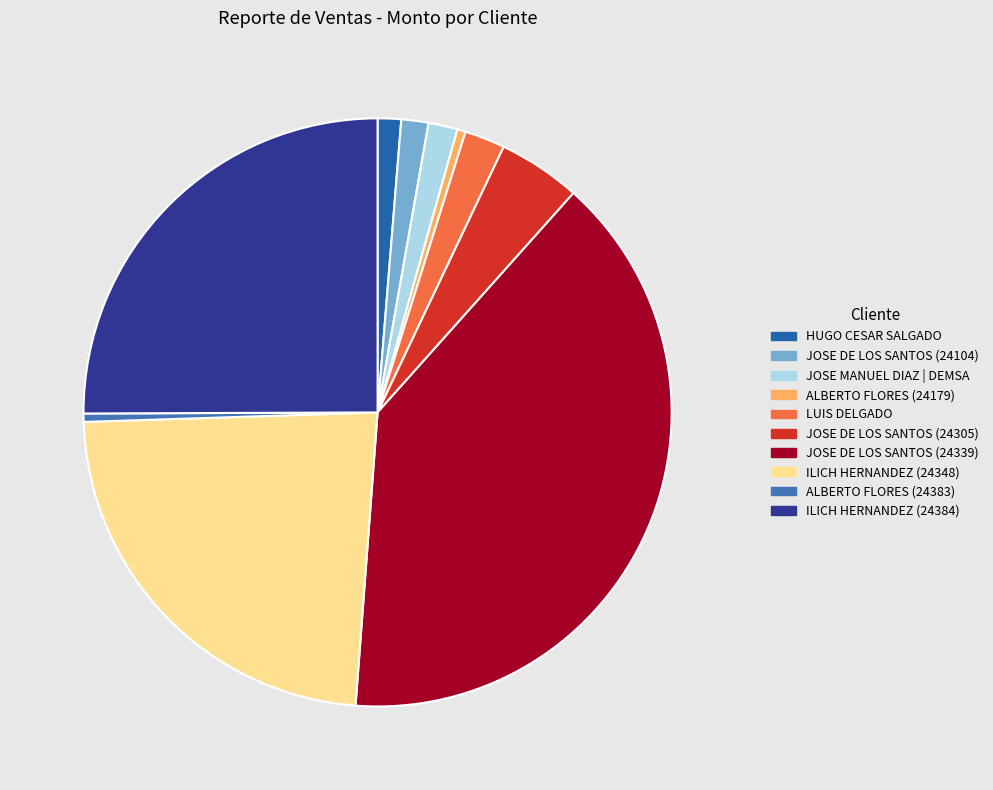

To the nearest percent, what is the difference between the largest and smallest slice percentages?

39%